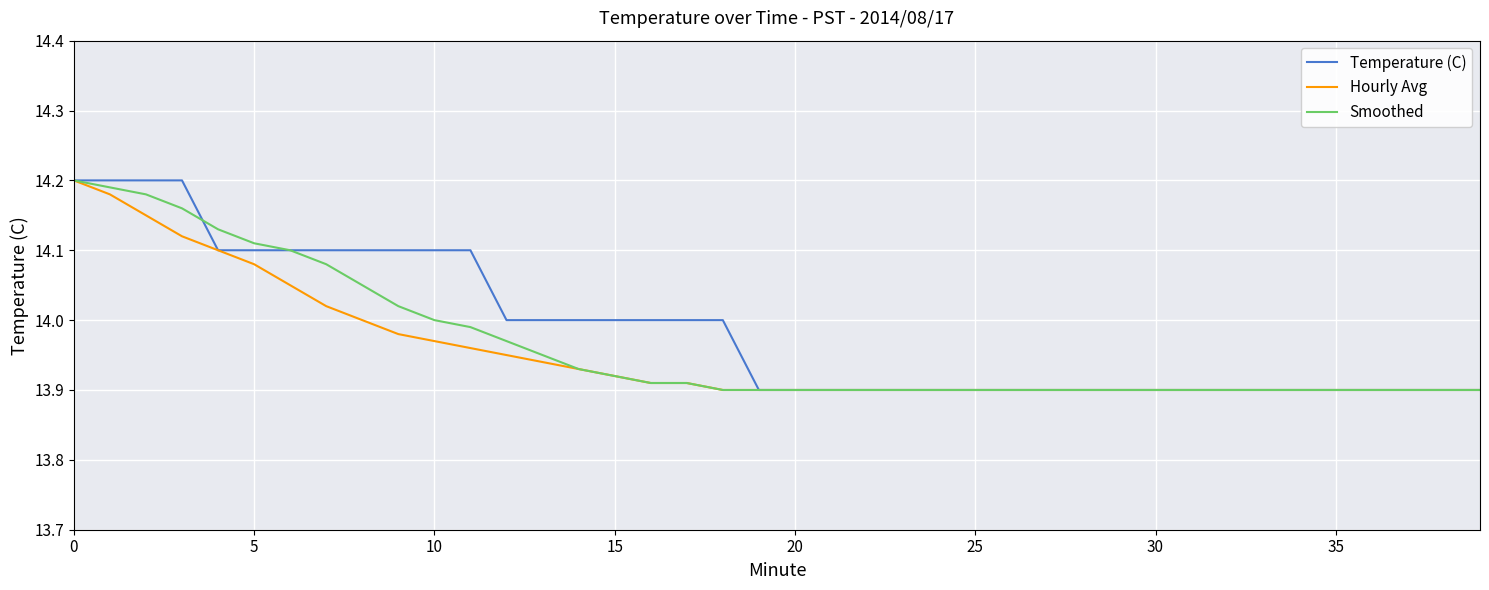

Does the chart display data point markers on the line(s)?

No